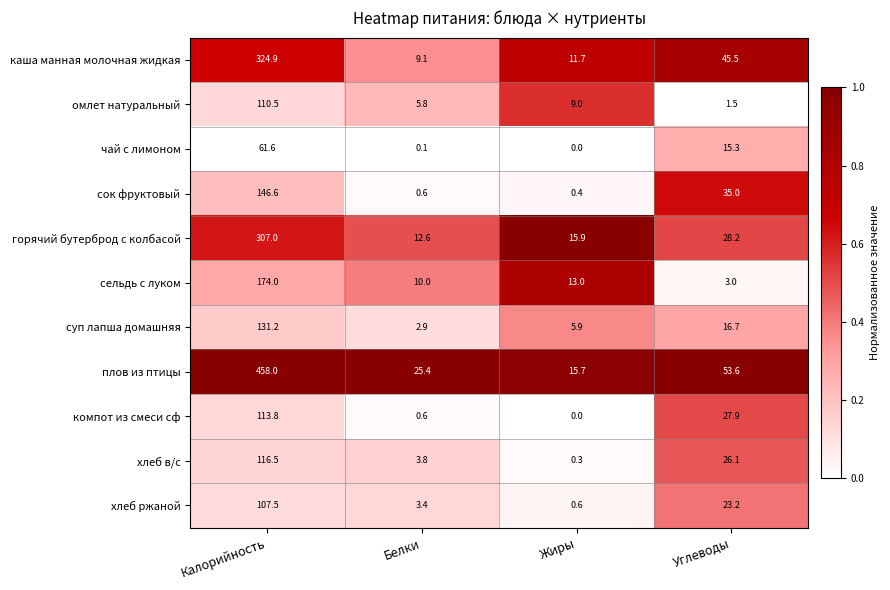

Which series changed the most between Калорийность and Белки?

плов из птицы